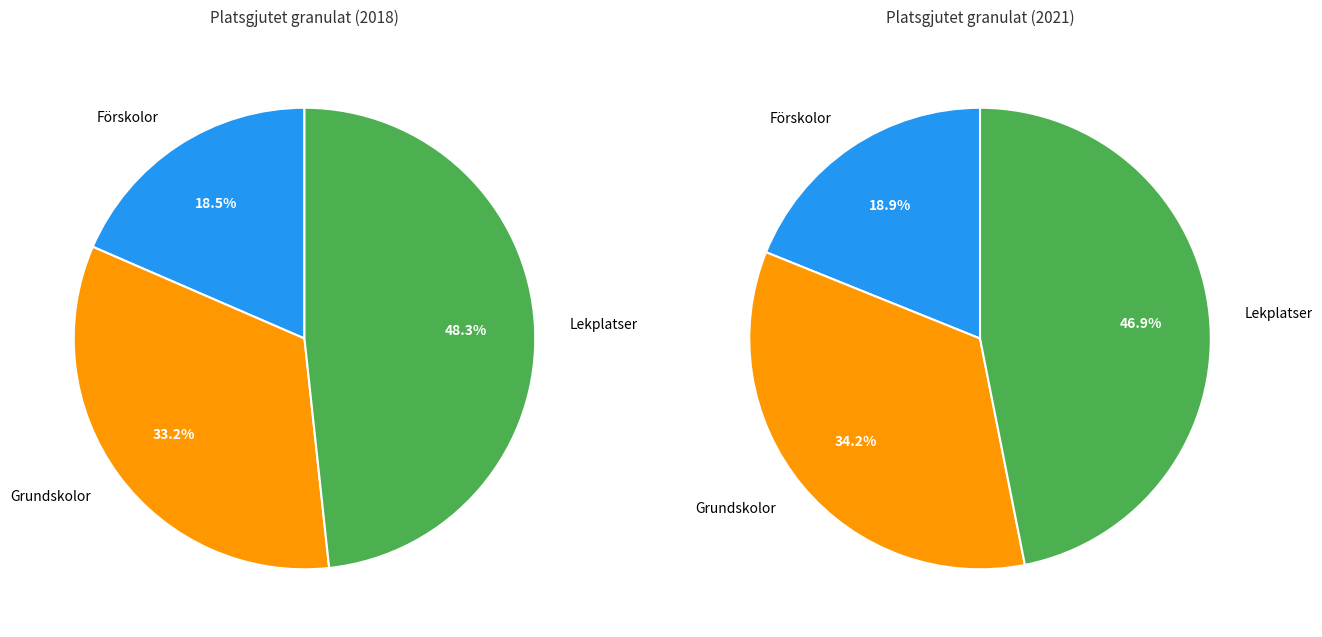

Which slice is the smallest?

Förskolor